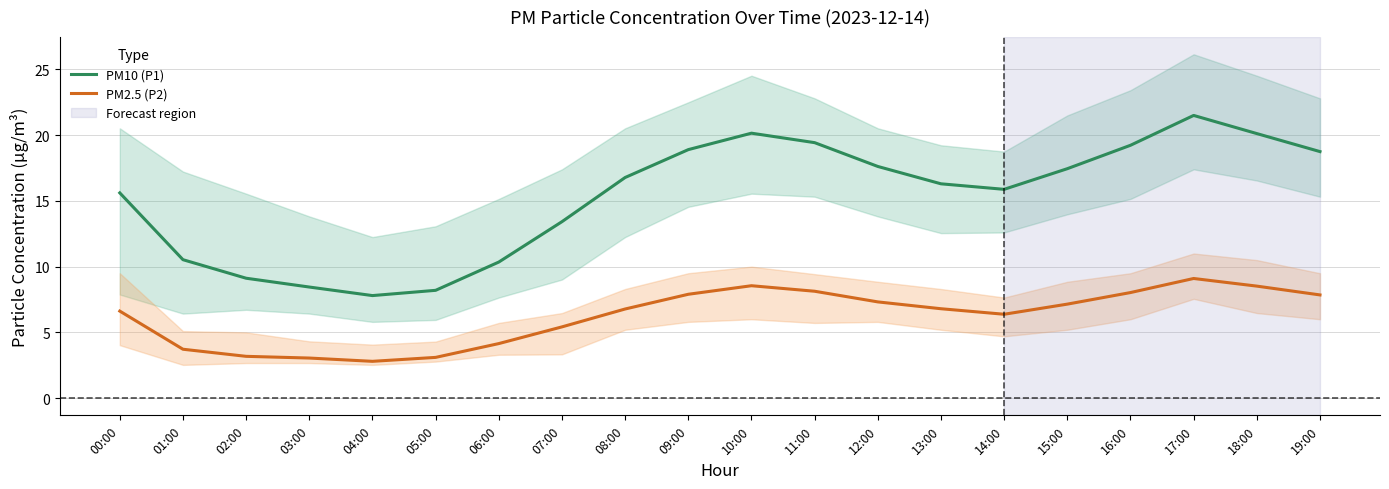

Rank the series by their maximum value, from lowest to highest.

PM2.5 (P2), PM10 (P1)